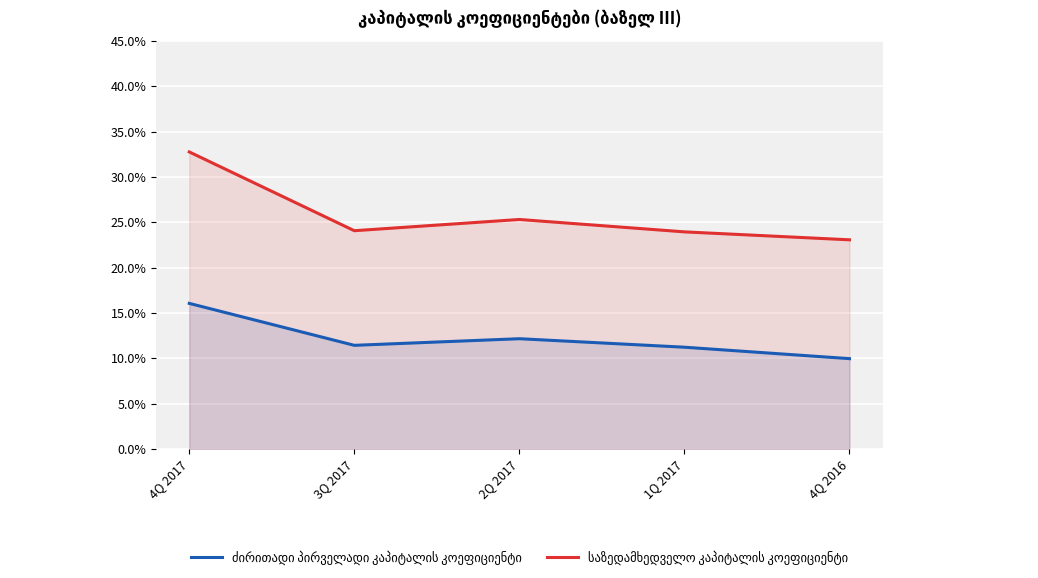

Rank the series by their maximum value, from lowest to highest.

ძირითადი პირველადი კაპიტალის კოეფიციენტი, საზედამხედველო კაპიტალის კოეფიციენტი